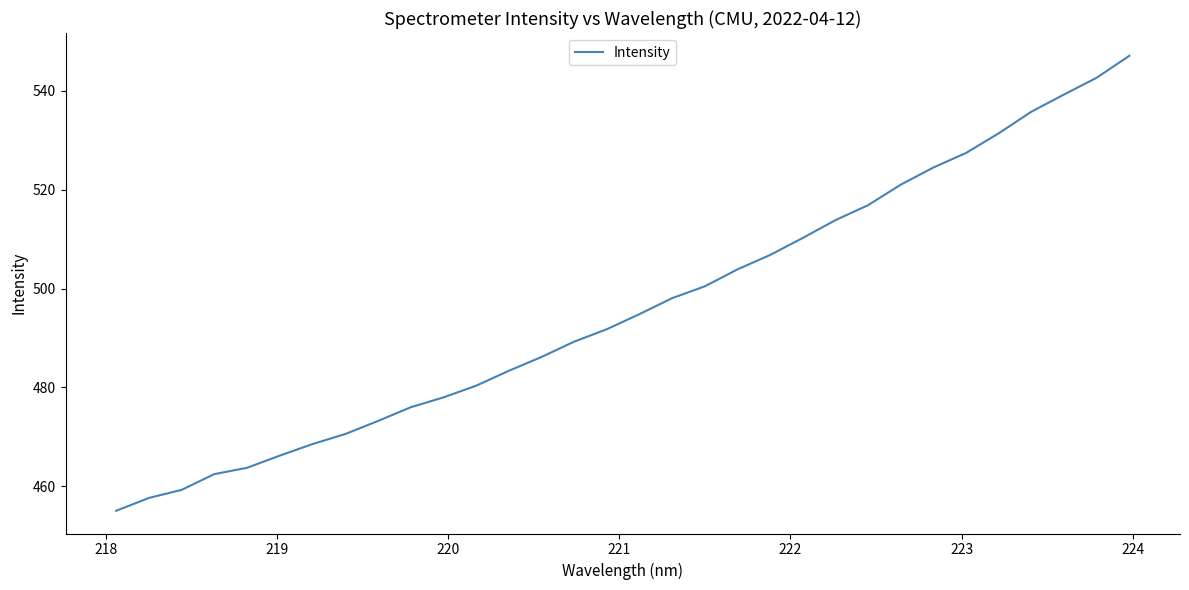

How many values are below 494?

16